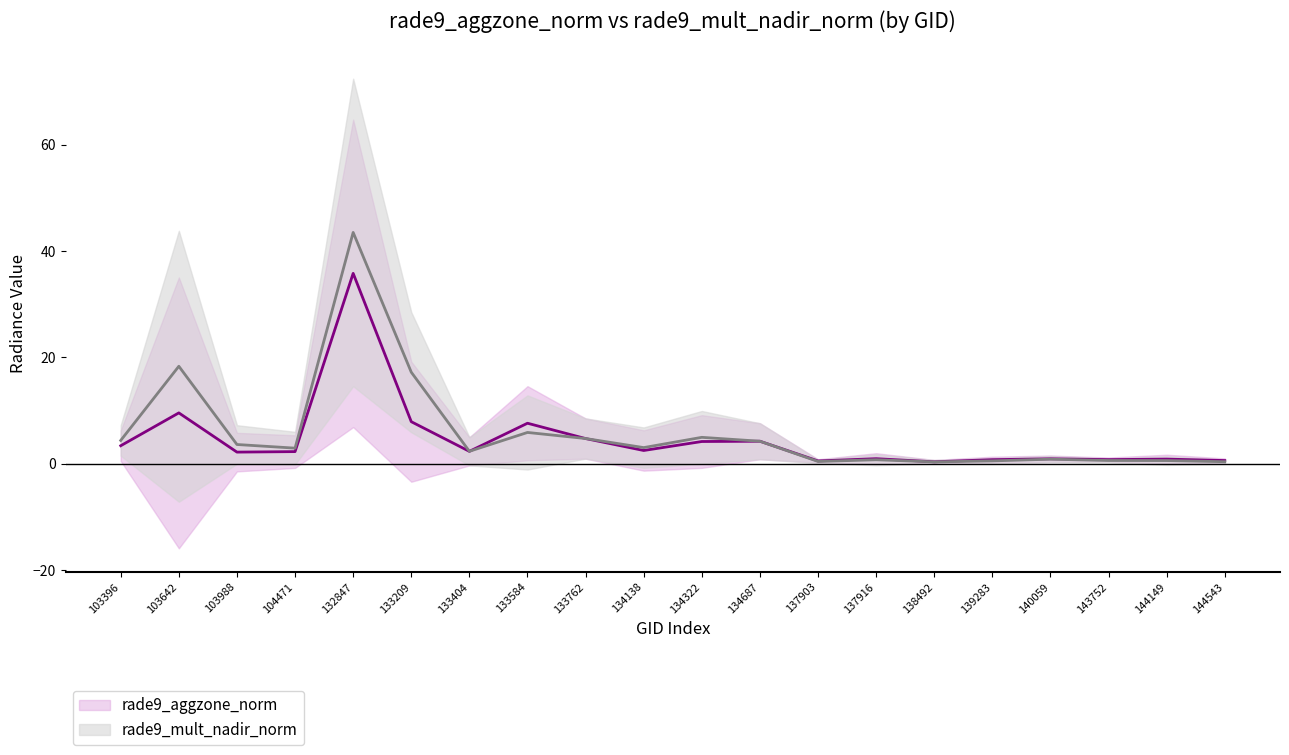

What is the minimum value for rade9_mult_nadir_norm?

0.3